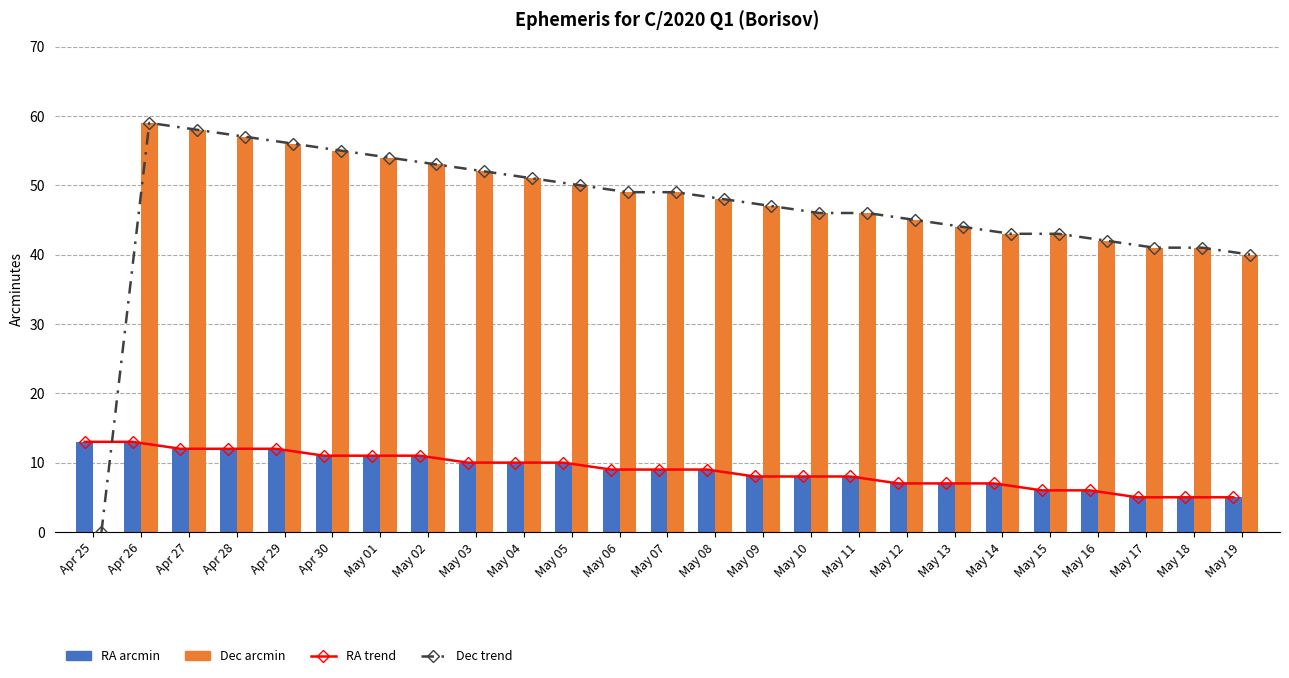

What is the difference between the maximum and second lowest values in the Dec arcmin series?

19